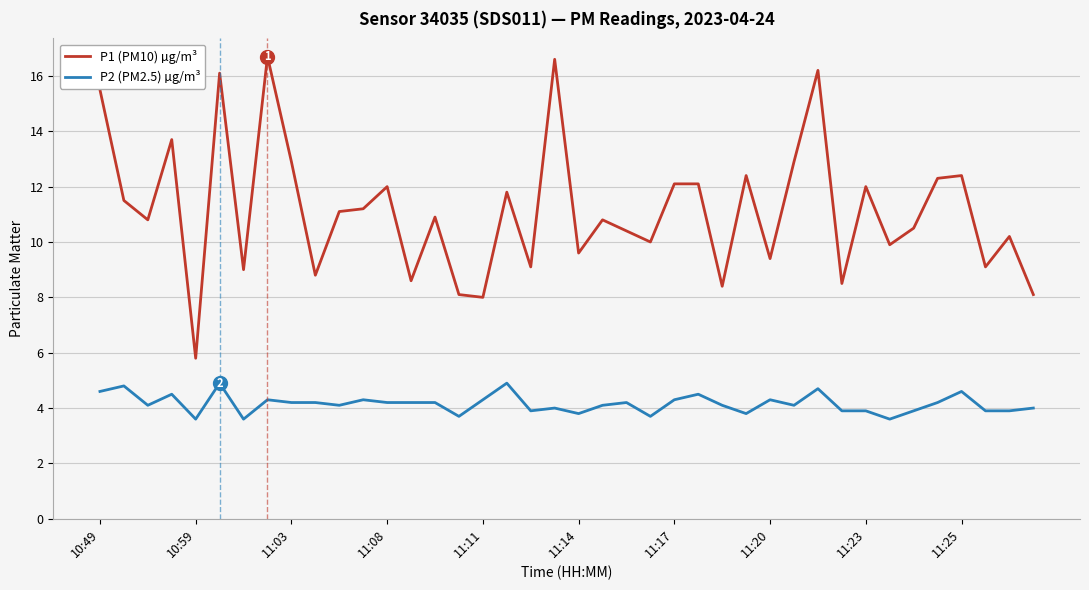

List the series in order of their peak value, highest first.

P1 (PM10) µg/m³, P2 (PM2.5) µg/m³